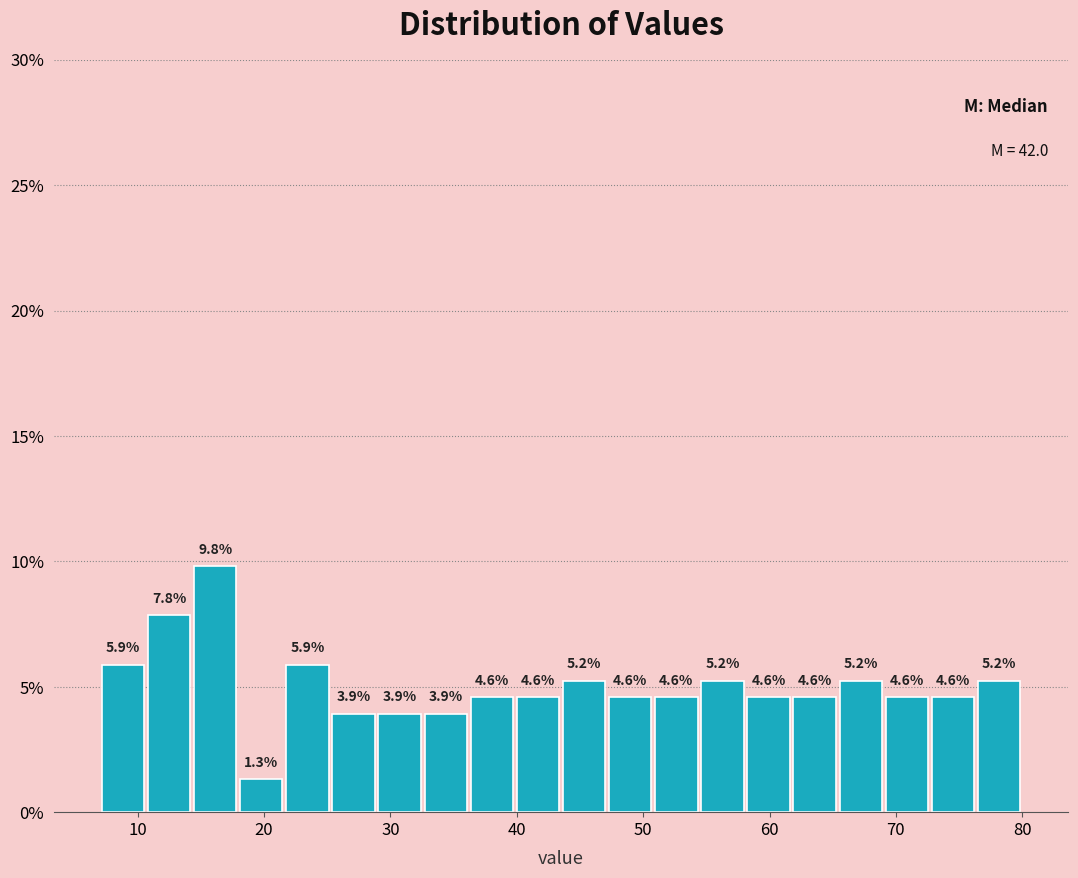

Read against the x-axis, roughly where is the centre of the tallest bar?

16